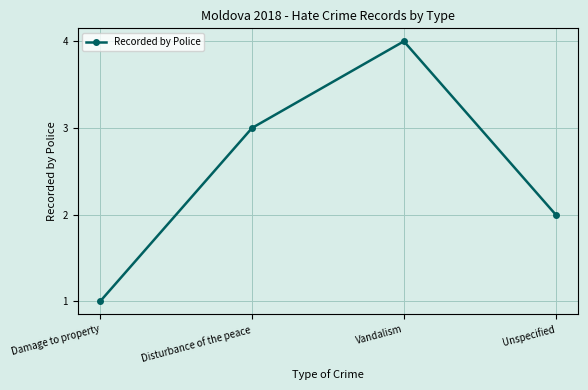

What is the ratio of the value at Unspecified to the value at Disturbance of the peace?

0.7